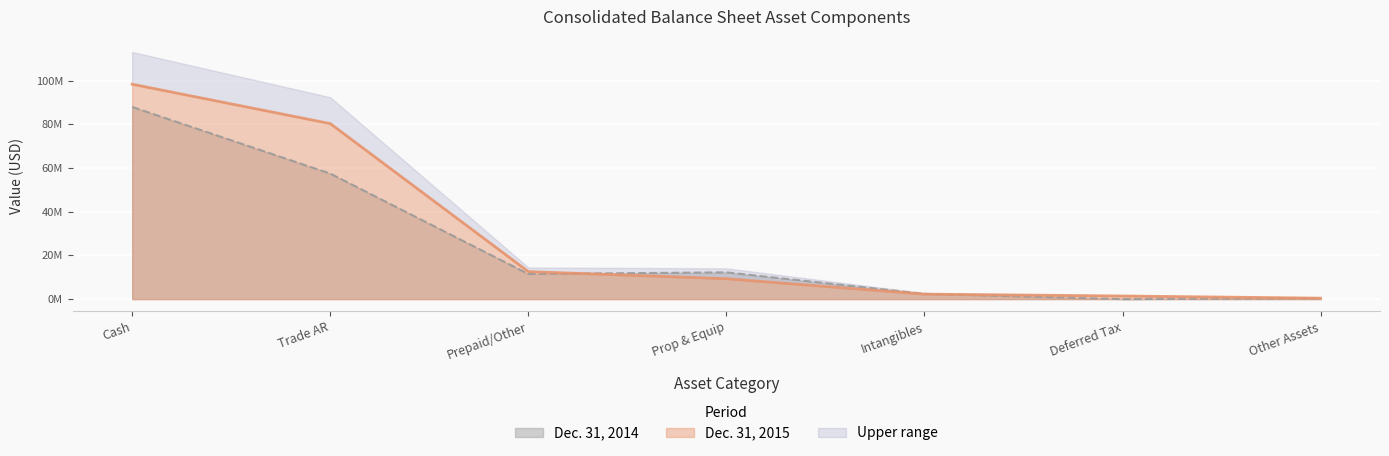

What position from the left is Prop & Equip?

4